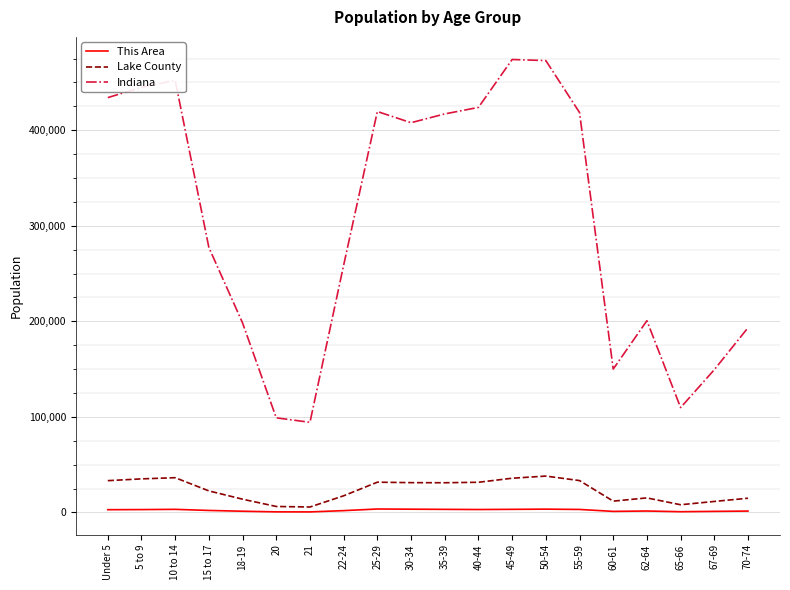

List the series in order of their peak value, lowest first.

This Area, Lake County, Indiana